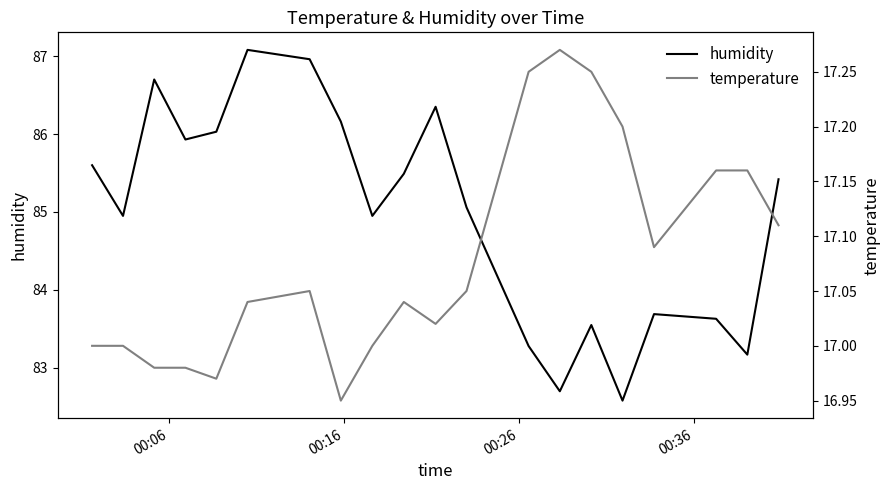

What is the highest value of the humidity series?

87.1